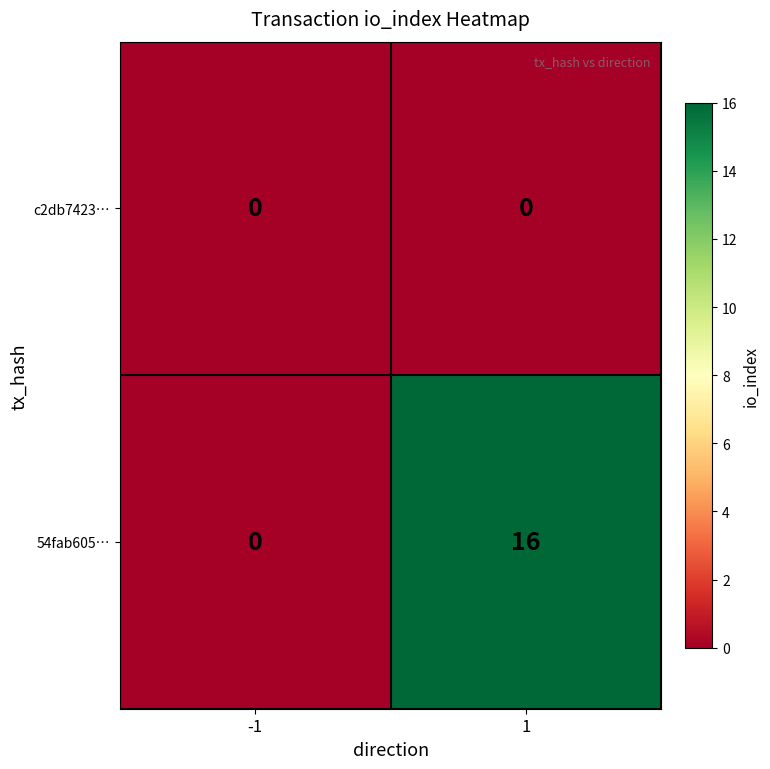

What is the sum of the 54fab605… values at -1 and 1?

16